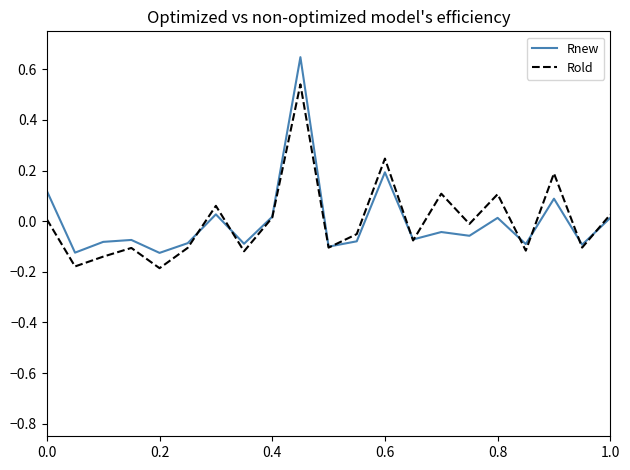

List the series in order of their peak value, highest first.

Rnew, Rold